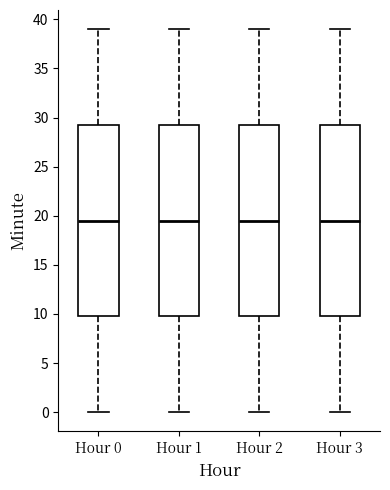

Where is the upper edge of the box for Hour 3 on the y-axis? The values are not printed on the chart, so give them approximately, as read against the axis.

29.5